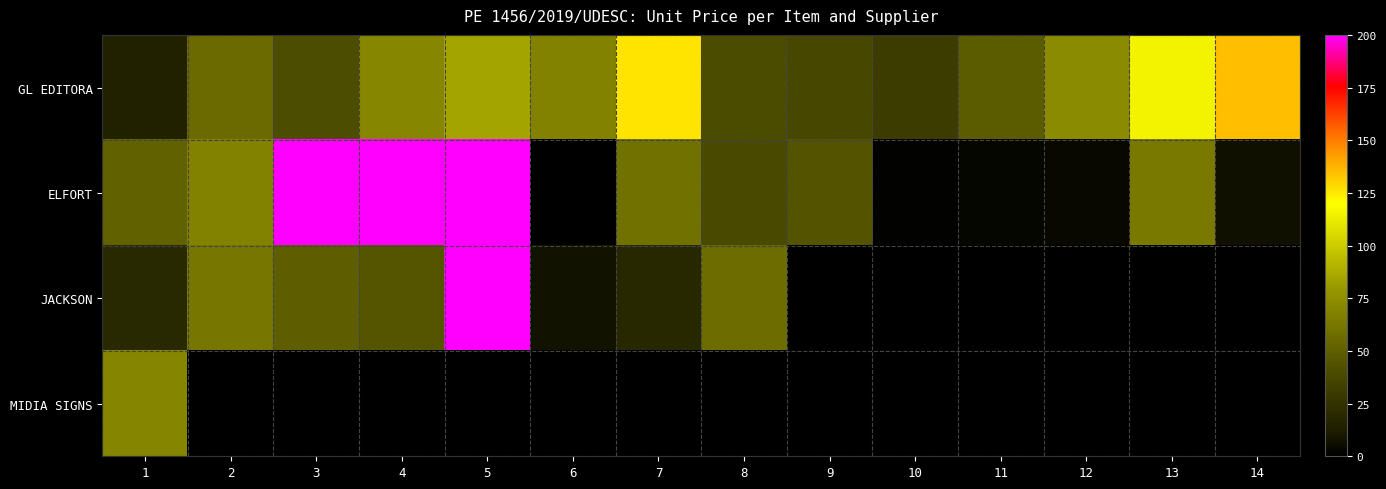

How many data points in ELFORT are above 51?

7